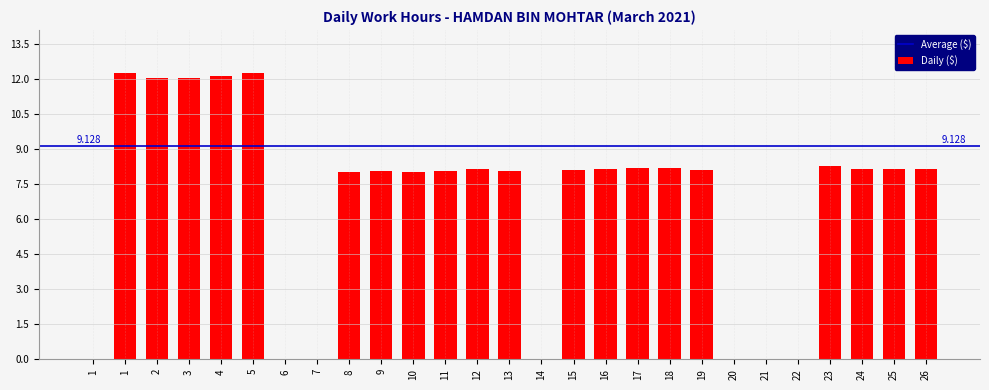

Reading left to right, what are all the values shown in this chart?

1=0.0	1=12.3	2=12.1	3=12.1	4=12.1	5=12.2	6=0.0	7=0.0	8=8.0	9=8.1	10=8.0	11=8.0	12=8.1	13=8.1	14=0.0	15=8.1	16=8.2	17=8.2	18=8.2	19=8.1	20=0.0	21=0.0	22=0.0	23=8.3	24=8.2	25=8.2	26=8.2